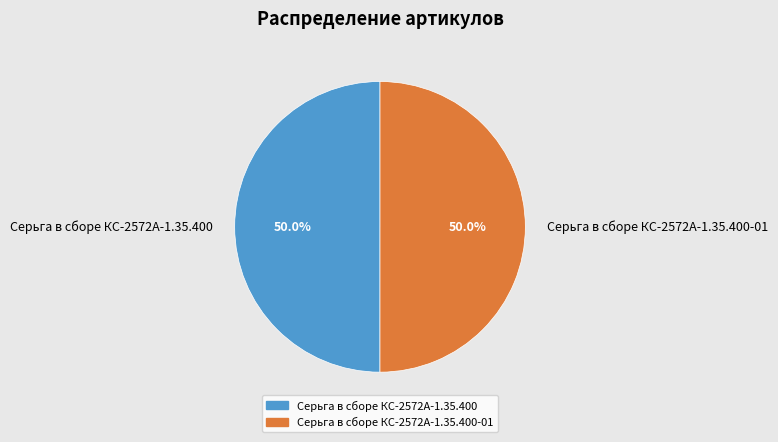

What is the ratio of the value at Серьга в сборе КС-2572А-1.35.400-01 to the value at Серьга в сборе КС-2572А-1.35.400?

1.0